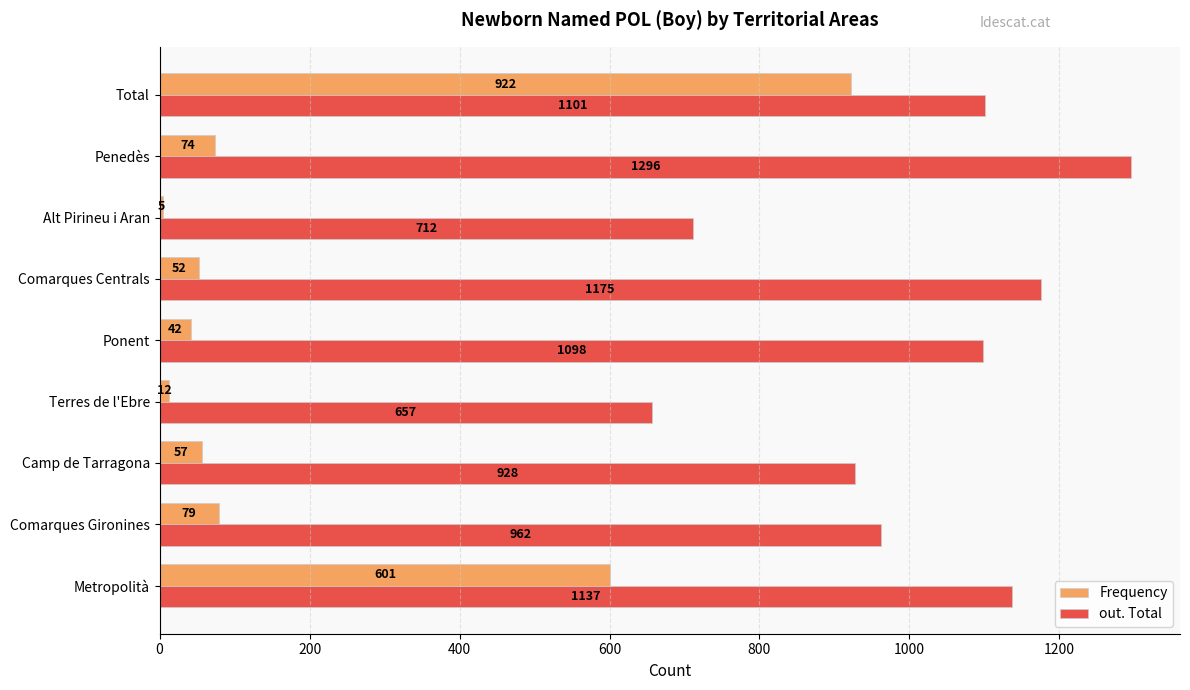

List the labels in order of Frequency value, smallest first.

Alt Pirineu i Aran, Terres de l'Ebre, Ponent, Comarques Centrals, Camp de Tarragona, Penedès, Comarques Gironines, Metropolità, Total